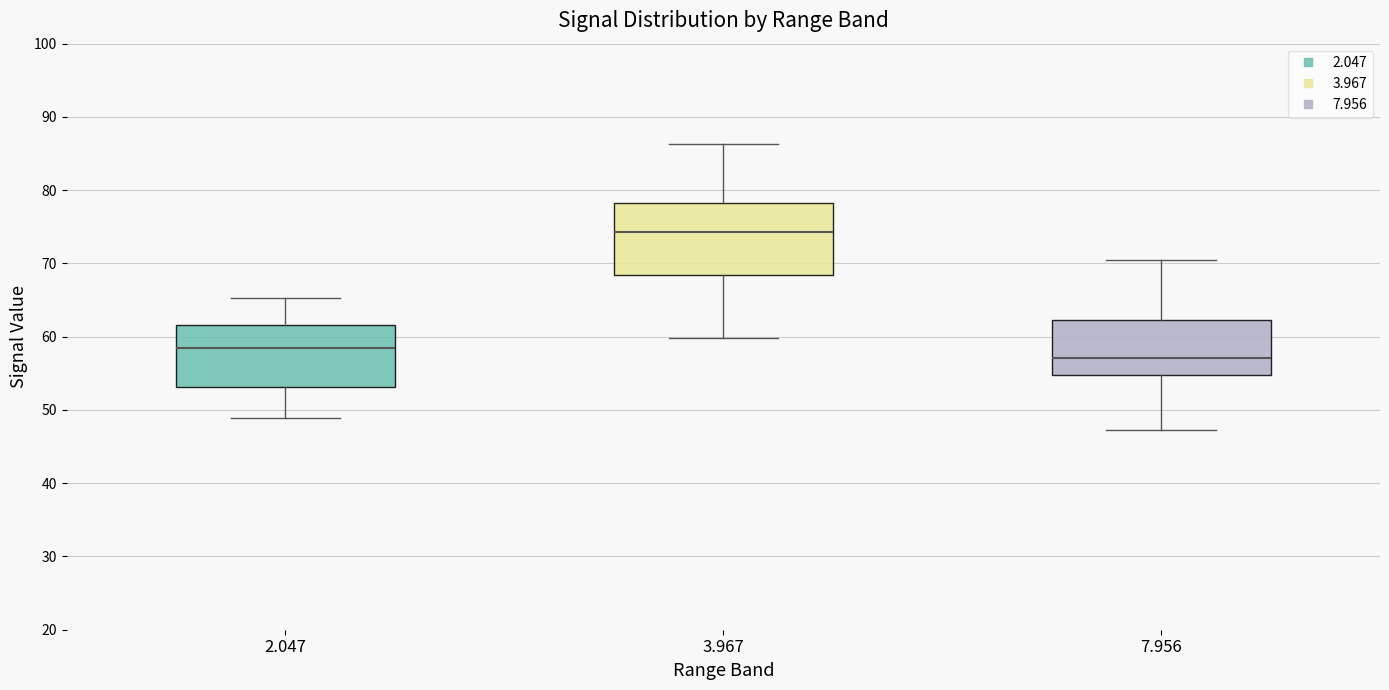

Which box has the lowest median line?

7.956